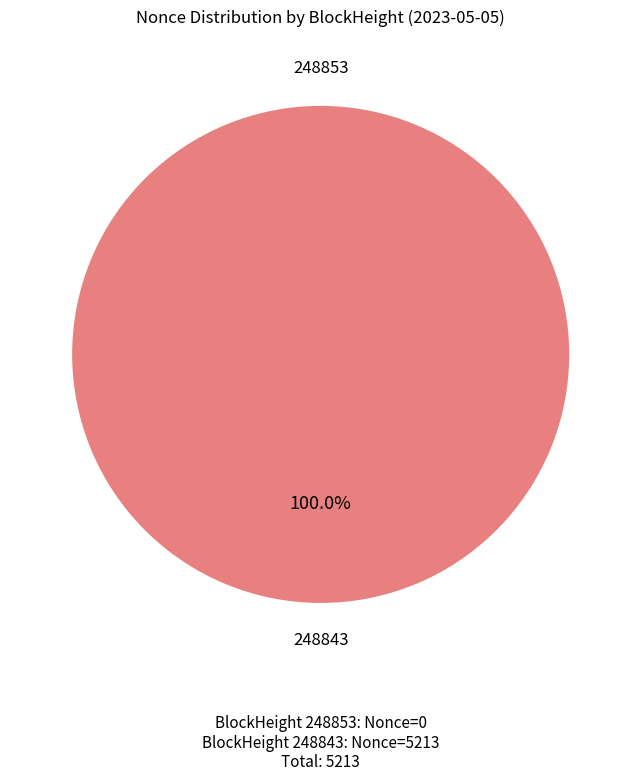

Does any single category account for the majority?

Yes